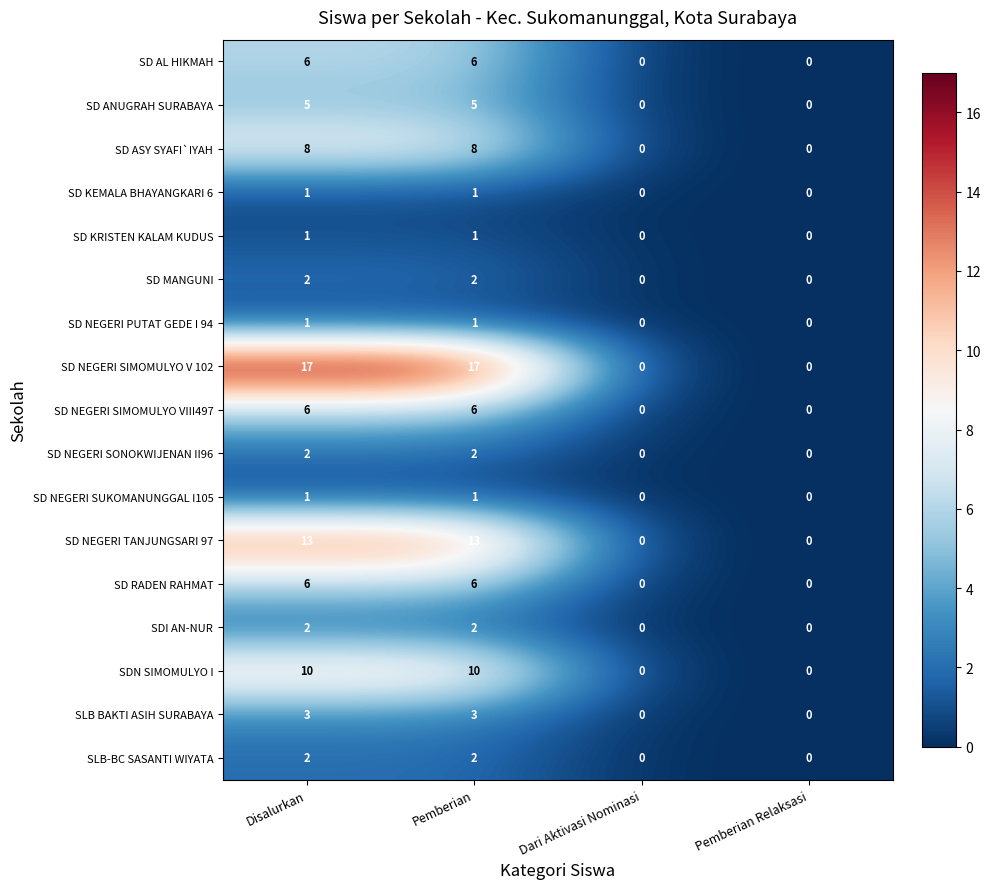

What is the greatest value displayed?

17